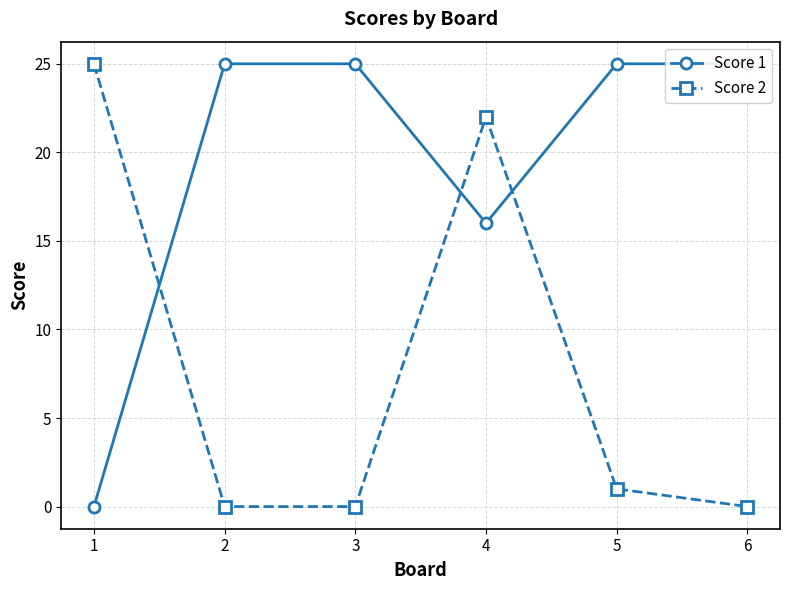

Which category has the lowest value in the Score 2 series?

2